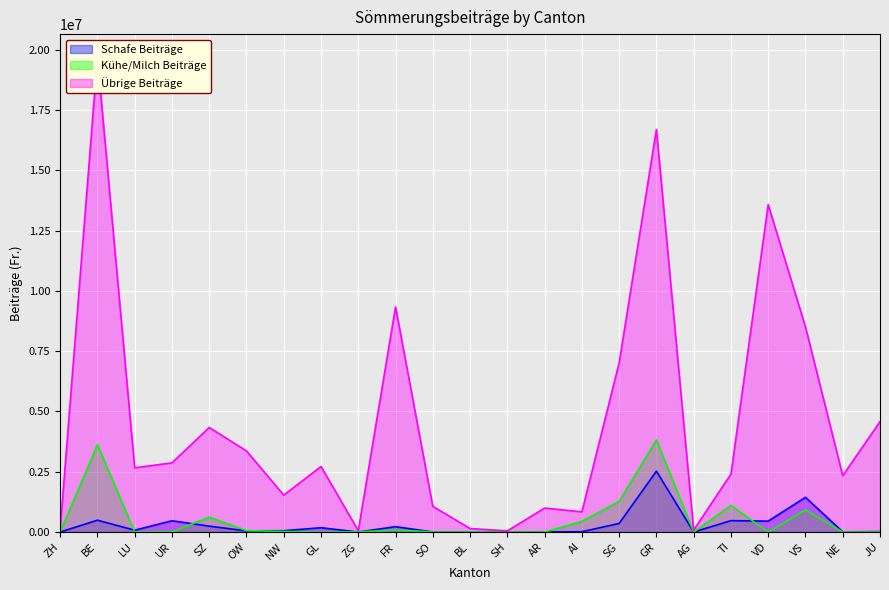

Reading left to right, transcribe all the data shown in this chart.

Schafe Beiträge: ZH=0.0	BE=489605.1	LU=74287.1	UR=465652.2	SZ=243286.3	OW=47293.8	NW=53459.1	GL=177978.6	ZG=0.0	FR=221179.8	SO=360.0	BL=0.0	SH=0.0	AR=2201.6	AI=12687.9	SG=356490.6	GR=2524169.0	AG=0.0	TI=471108.0	VD=451692.0	VS=1437152.5	NE=5110.4	JU=16534.4
Kühe/Milch Beiträge: ZH=0.0	BE=3627285.0	LU=0.0	UR=3200.0	SZ=619952.0	OW=57200.0	NW=21931.0	GL=0.0	ZG=6000.0	FR=85864.0	SO=0.0	BL=0.0	SH=0.0	AR=0.0	AI=439567.0	SG=1273063.0	GR=3822636.0	AG=0.0	TI=1102216.0	VD=0.0	VS=915316.0	NE=0.0	JU=0.0
Übrige Beiträge: ZH=123368.0	BE=19670479.6	LU=2662524.0	UR=2869368.6	SZ=4336906.0	OW=3363484.1	NW=1529900.9	GL=2717517.6	ZG=57544.0	FR=9337262.1	SO=1064607.0	BL=144362.2	SH=46204.0	AR=994500.4	AI=835237.4	SG=7017188.7	GR=16699272.0	AG=79931.8	TI=2402894.3	VD=13580329.9	VS=8507588.6	NE=2337394.0	JU=4576933.5